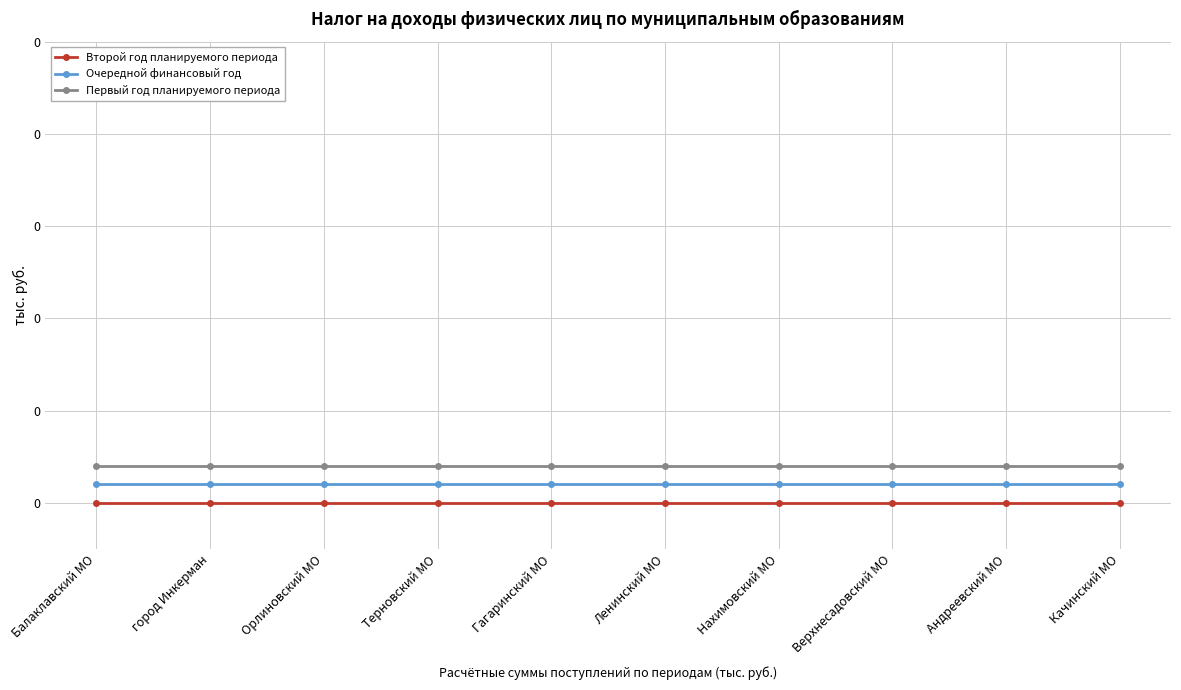

What is the label of the 8th point from the left?

Верхнесадовский МО